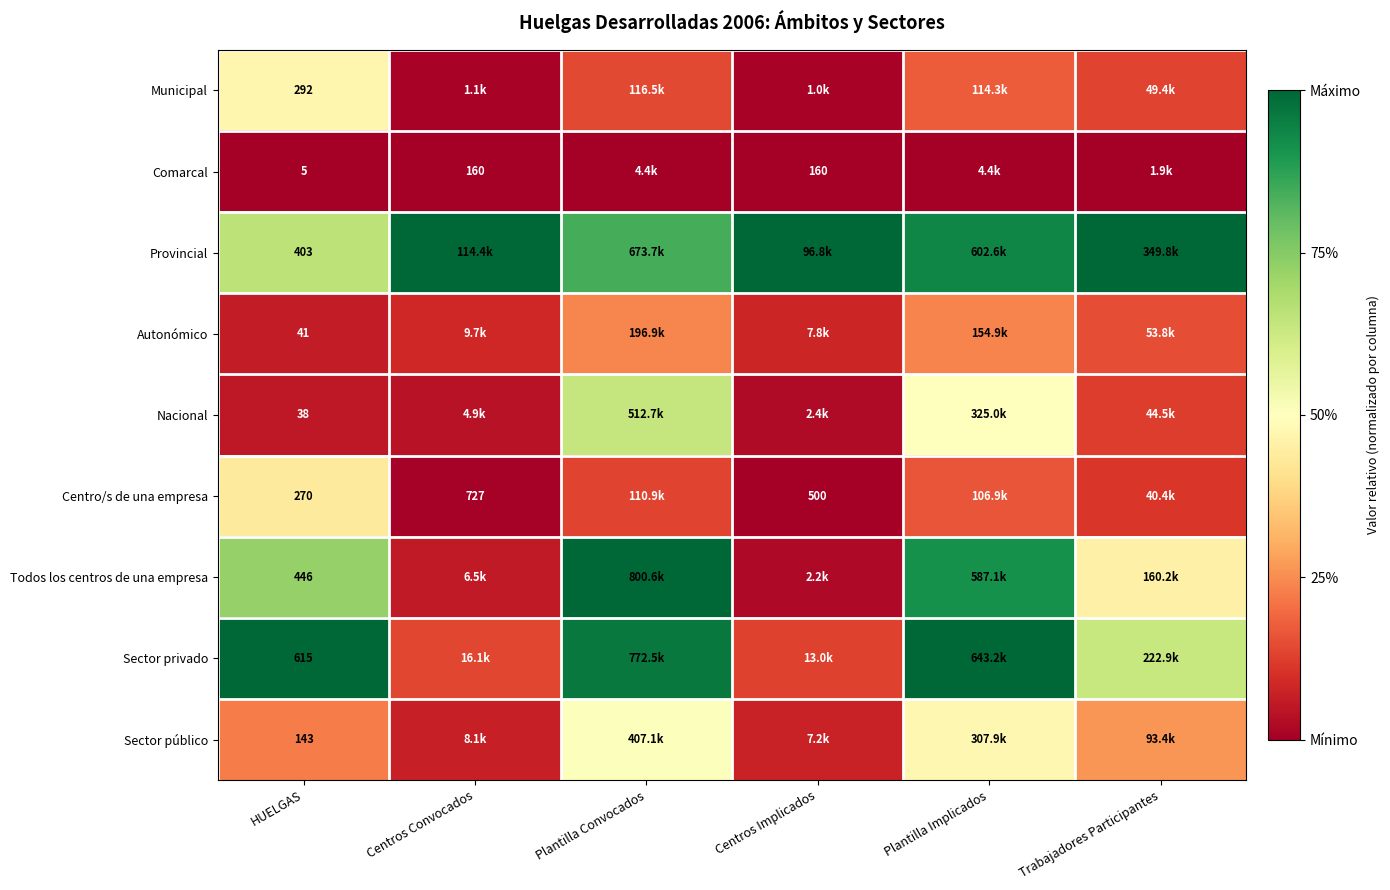

At which category is the sum across all series the highest?

Plantilla Convocados